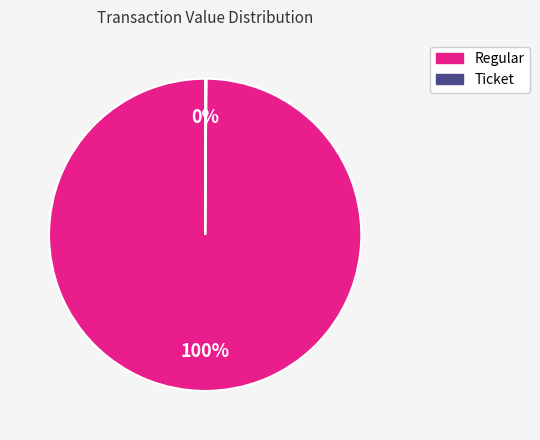

To the nearest percent, what portion does Regular represent?

100%